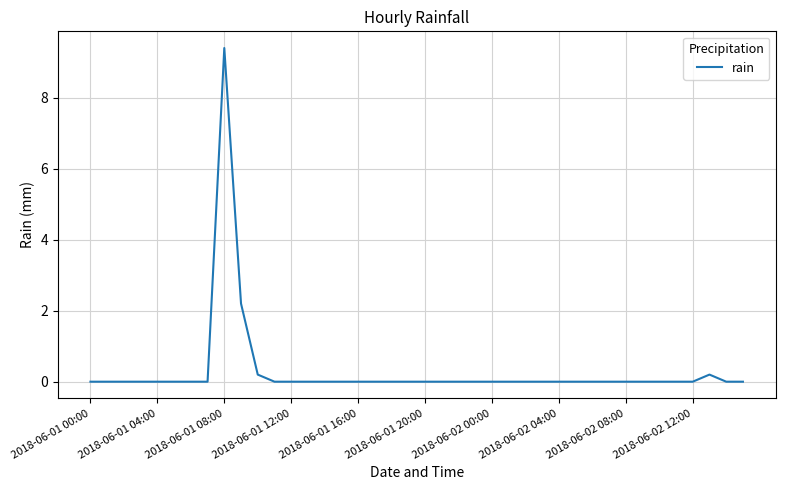

What is the maximum value shown in the chart?

9.4